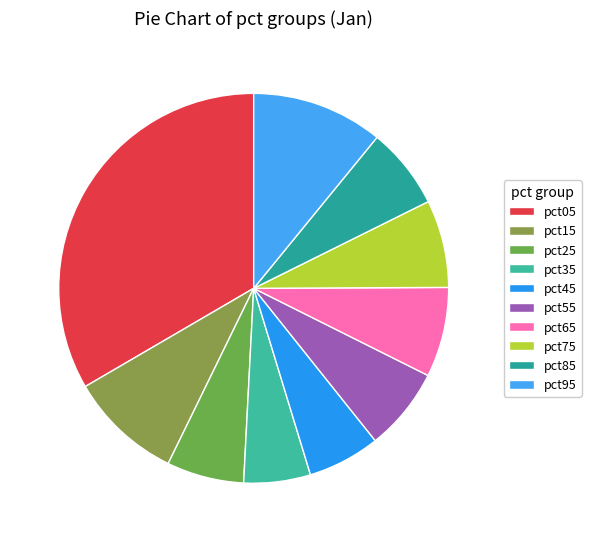

Combined, do pct85 and pct25 account for over 50%?

No